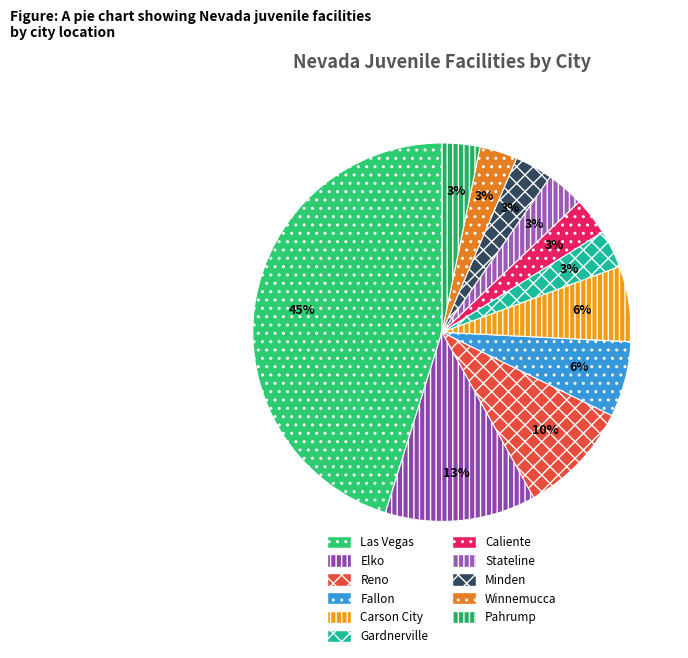

Is there any slice that represents more than half of the pie?

No